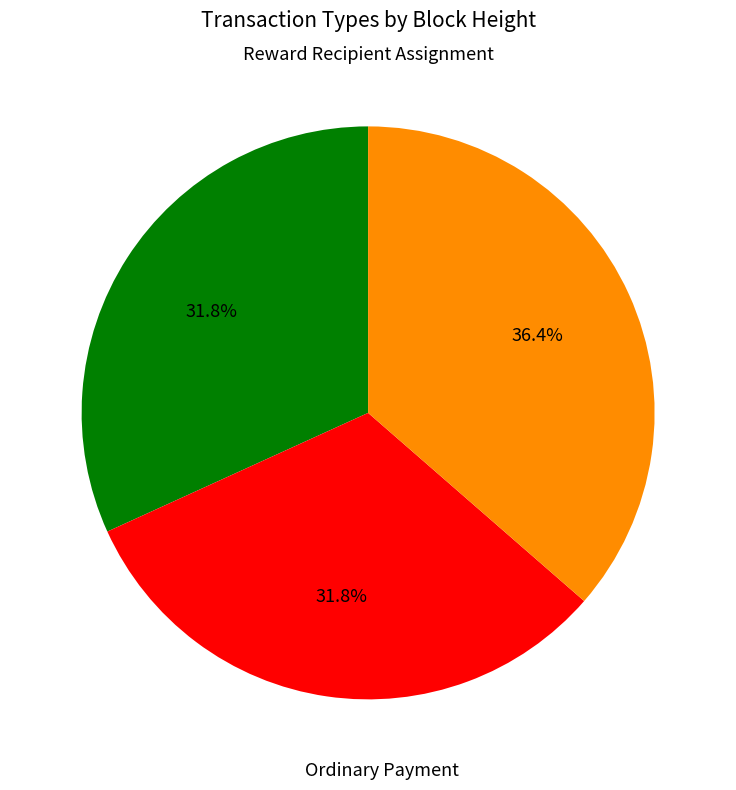

Does any single category account for the majority?

No